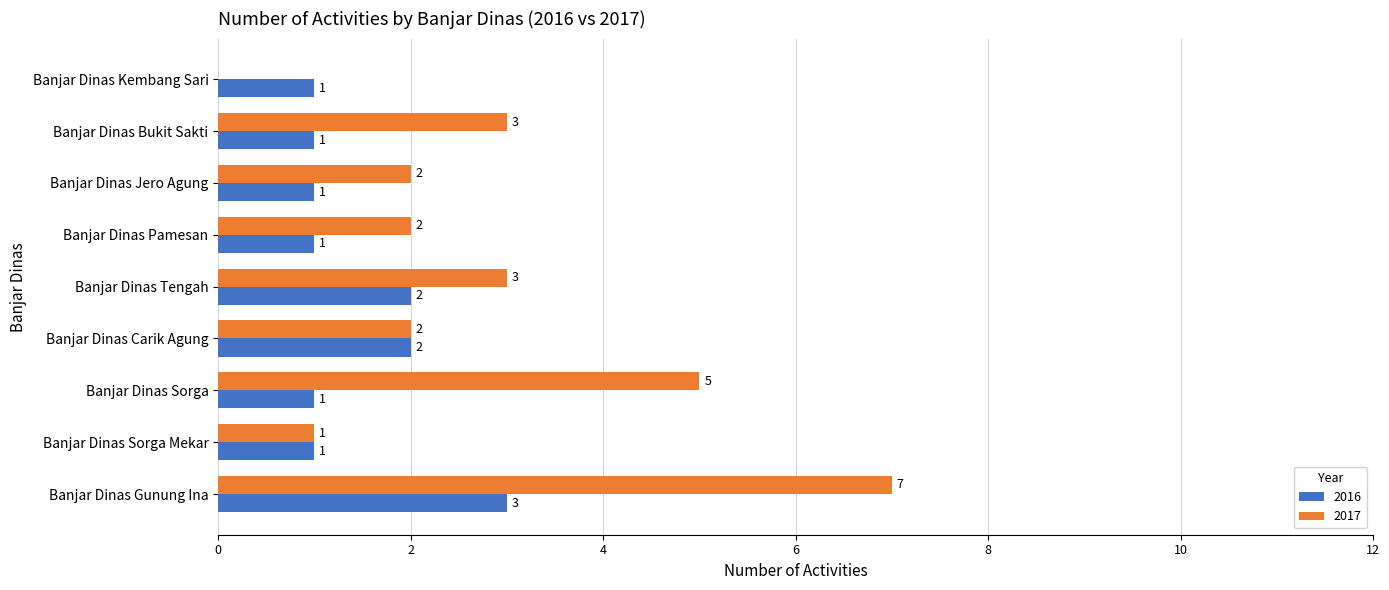

What are all the series names shown in the legend?

2016, 2017